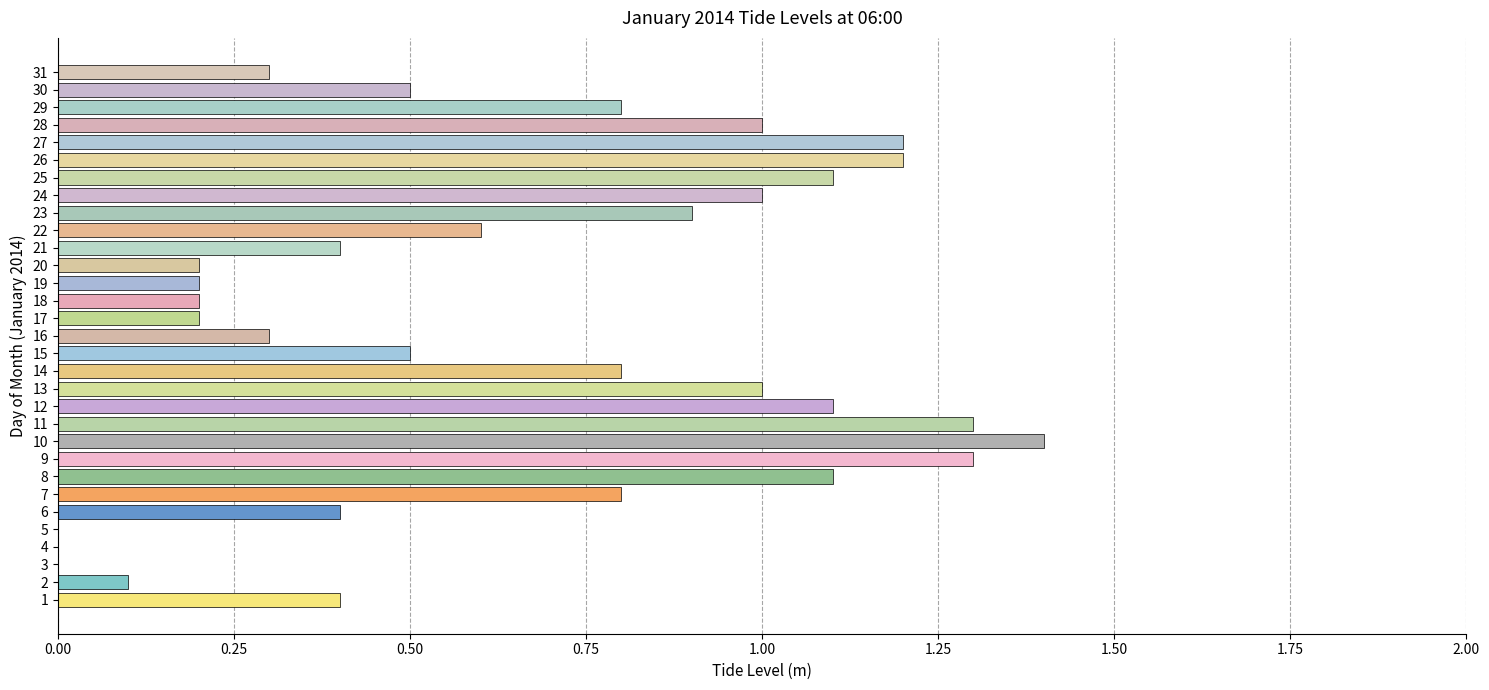

Is it true that the value at 30 is 0.3?

False